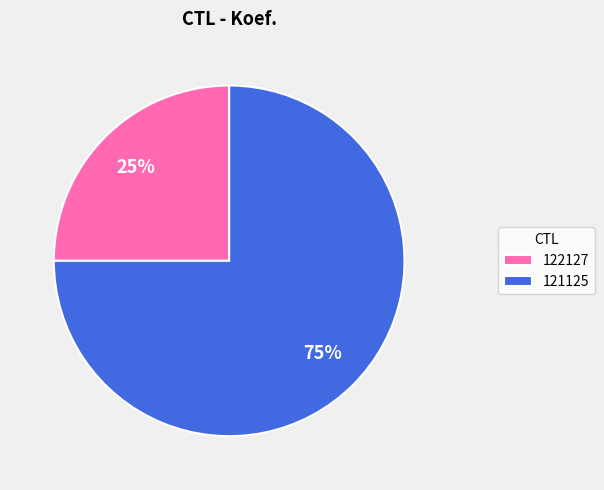

What is the majority slice?

121125